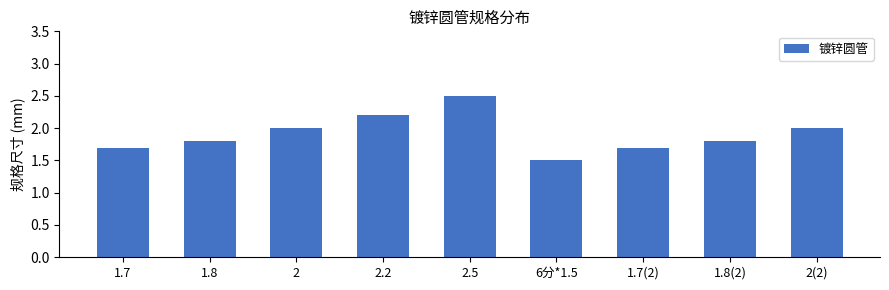

What is the change in value from 6分*1.5 to 2(2)?

+0.5